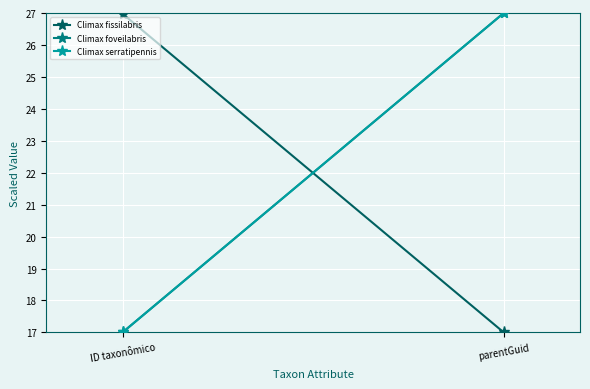

What are all the series names shown in the legend?

Climax fissilabris, Climax foveilabris, Climax serratipennis